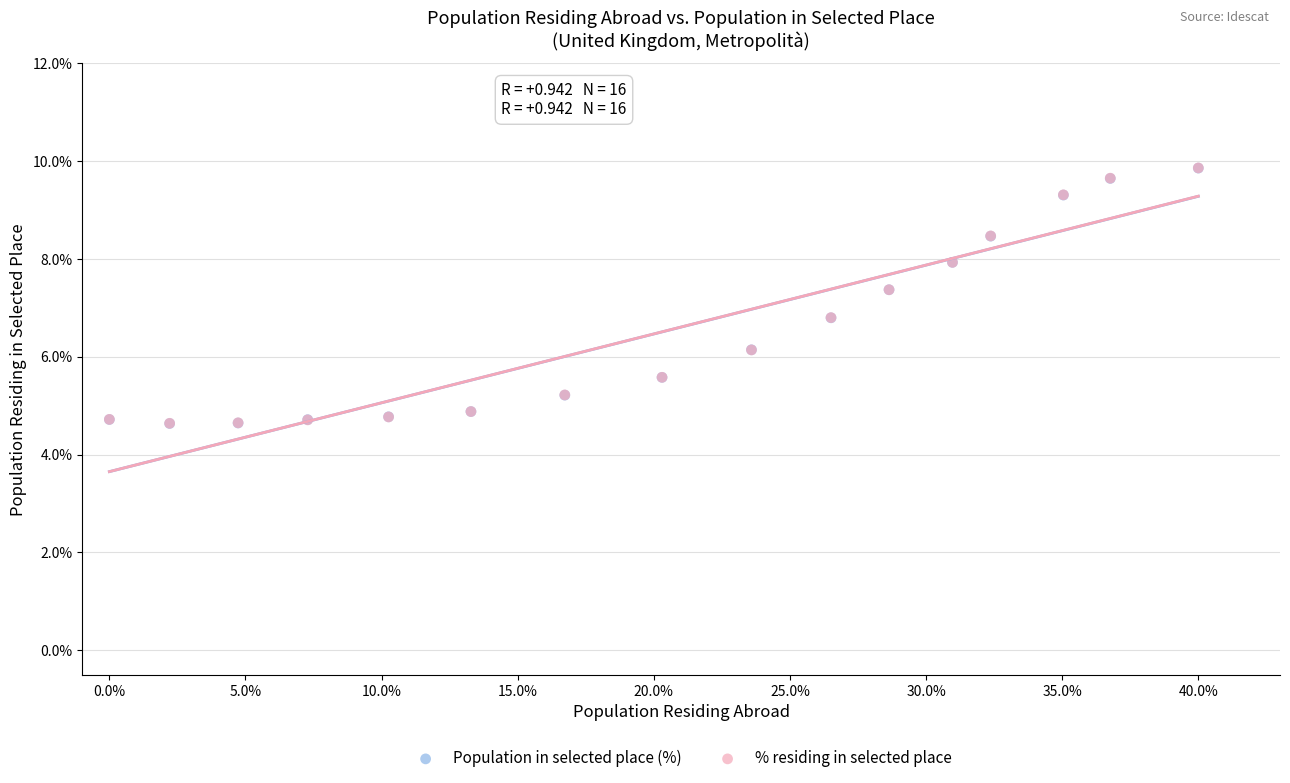

What are all the series names shown in the legend?

Population in selected place (%), % residing in selected place